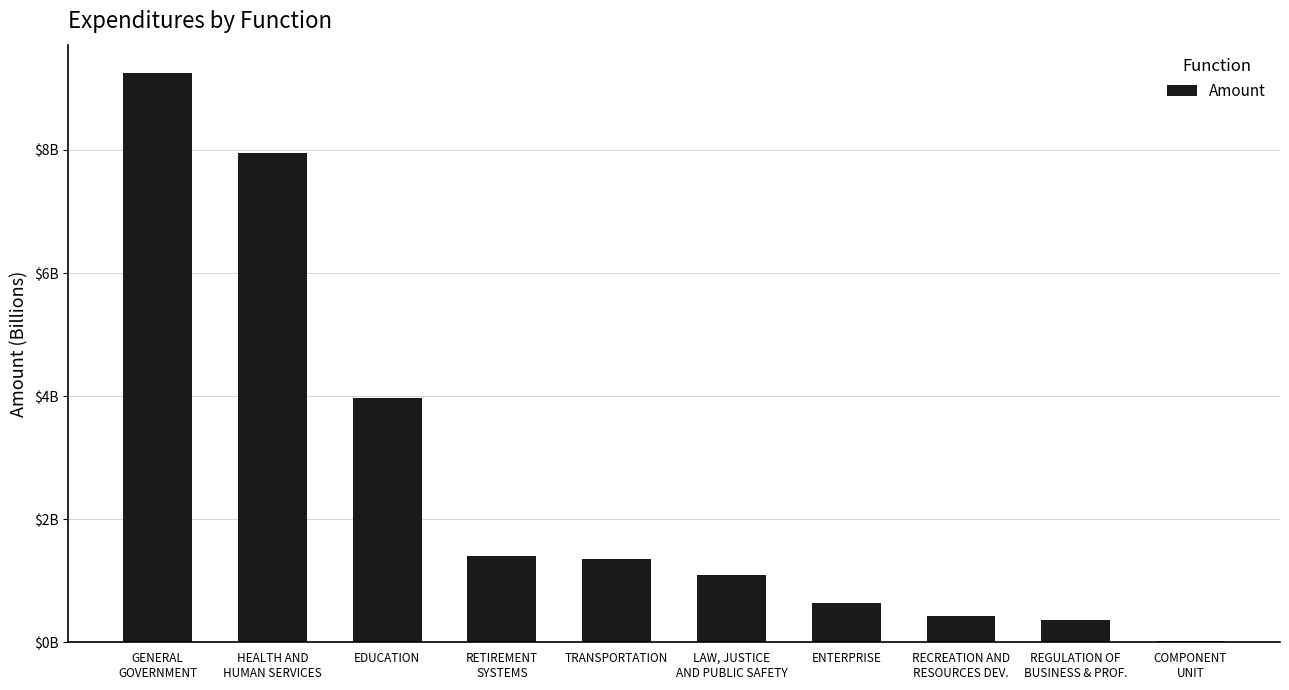

What is the change in value from EDUCATION to LAW, JUSTICE
AND PUBLIC SAFETY?

-2.9